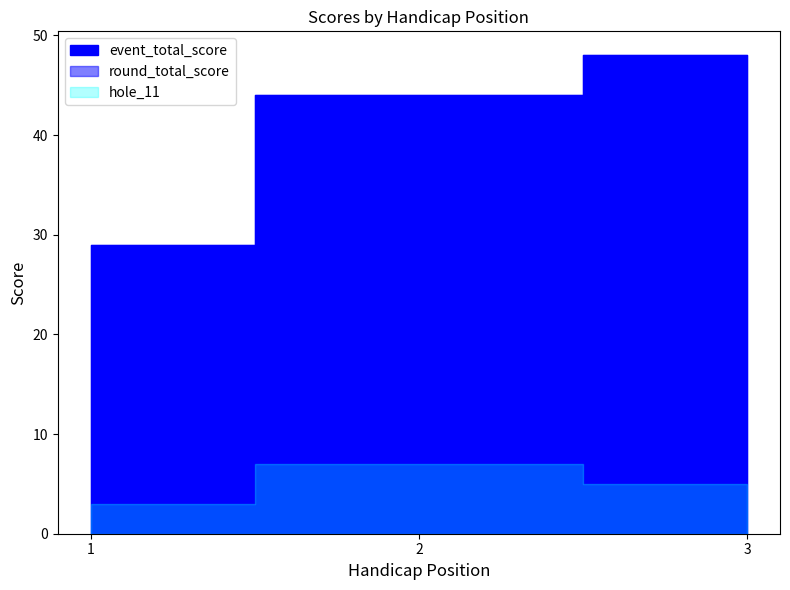

What are all the series names shown in the legend?

event_total_score, round_total_score, hole_11